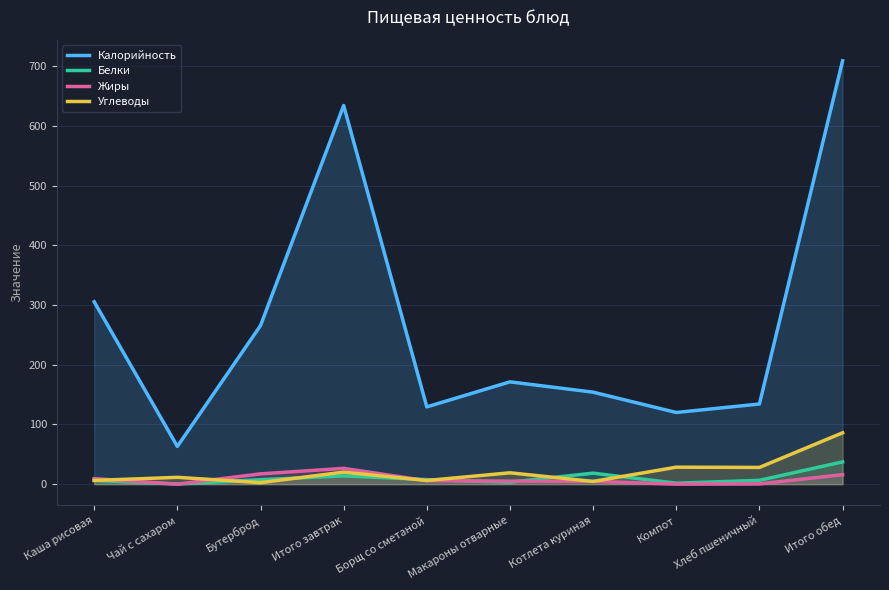

The value of Жиры at Итого обед is 7.9. True or false?

False